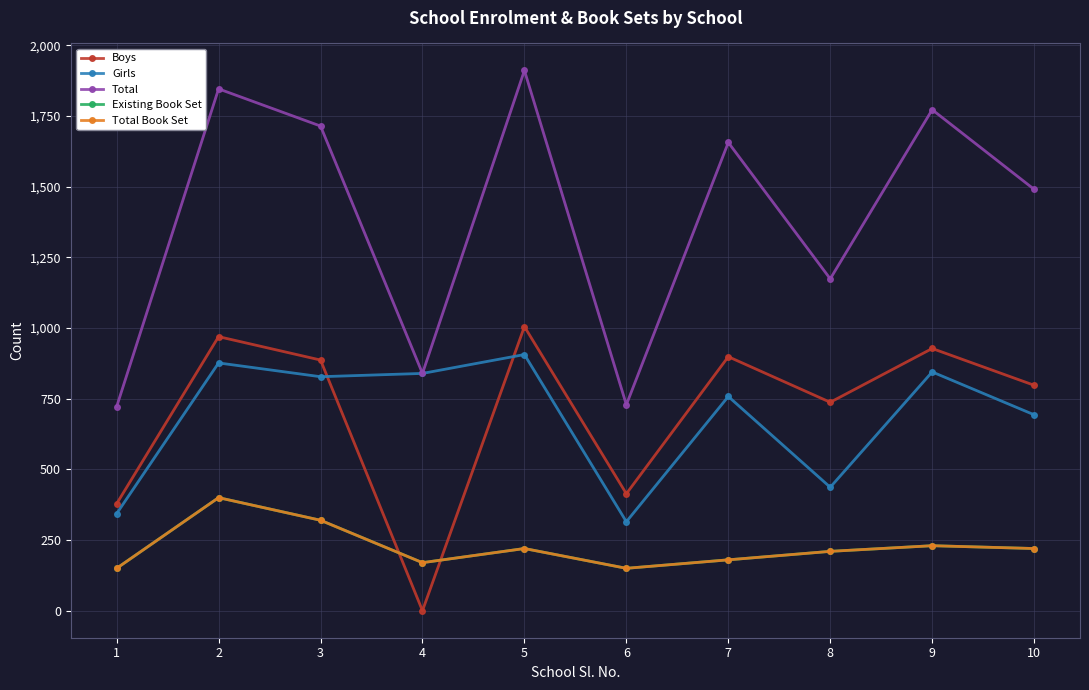

What is the average value of the Total Book Set series?

225.0